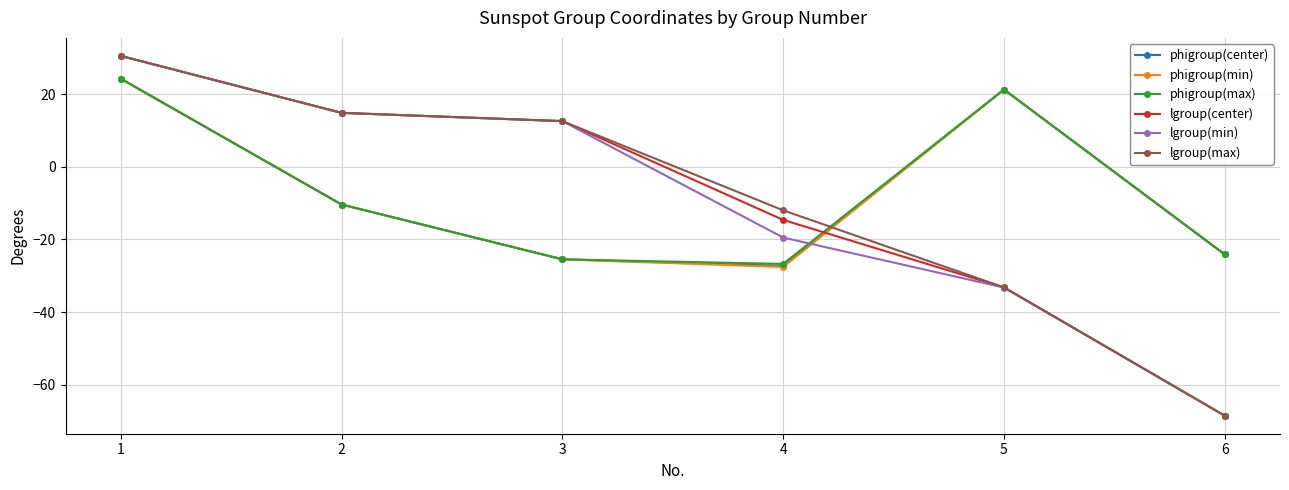

List the labels in order of lgroup(min) value, smallest first.

6, 5, 4, 3, 2, 1